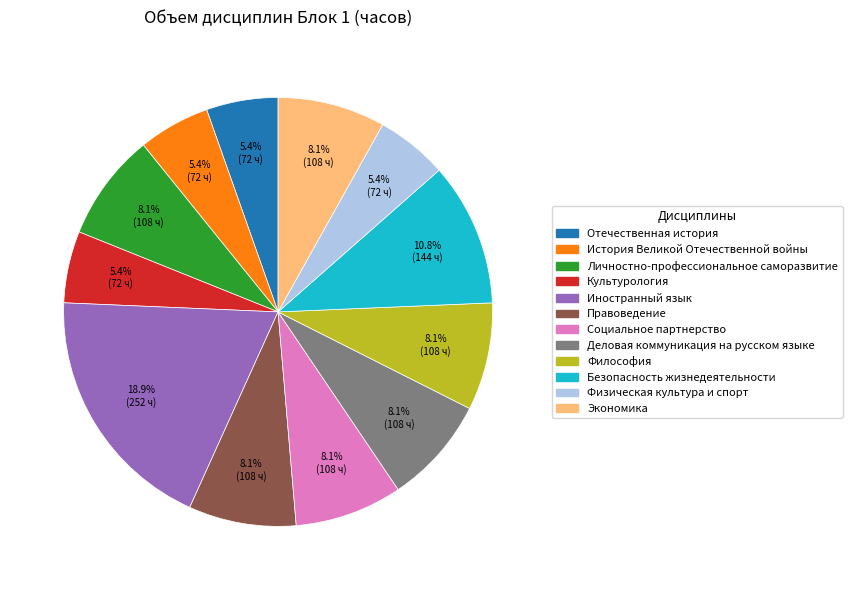

What is the largest slice in the pie chart?

Иностранный язык